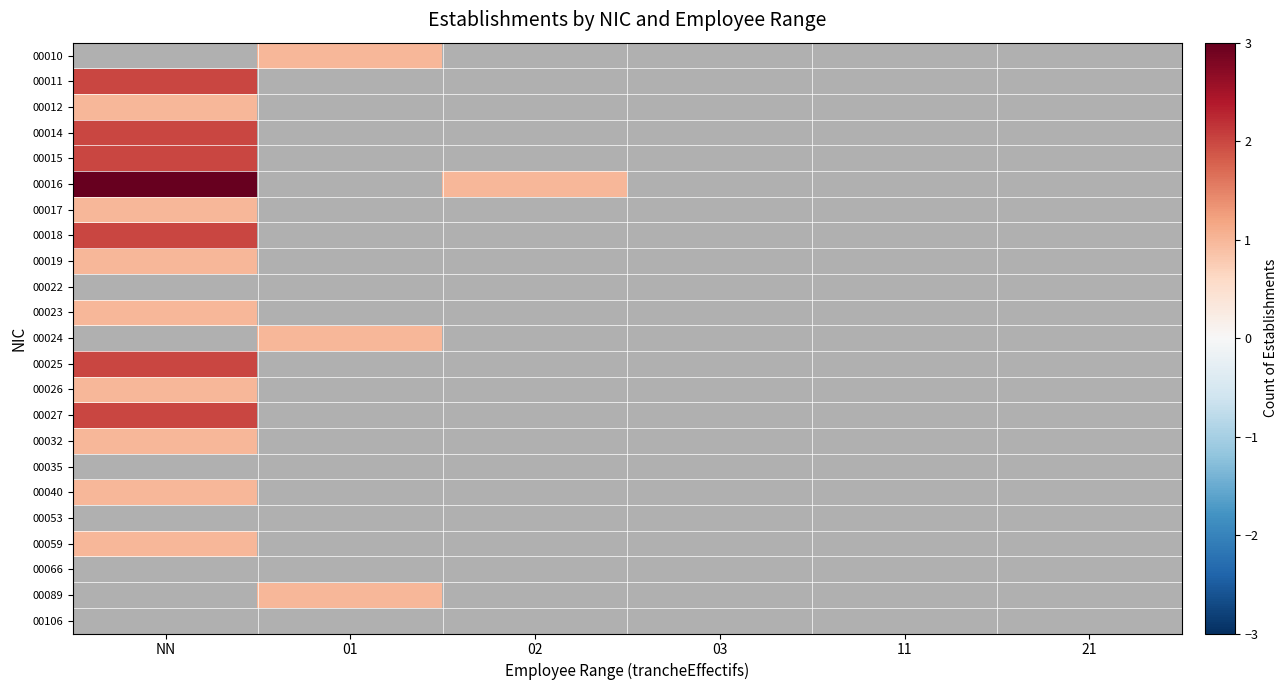

At 01, list the series in order from largest to smallest.

00010, 00011, 00012, 00014, 00015, 00016, 00017, 00018, 00019, 00022, 00023, 00024, 00025, 00026, 00027, 00032, 00035, 00040, 00053, 00059, 00066, 00089, 00106